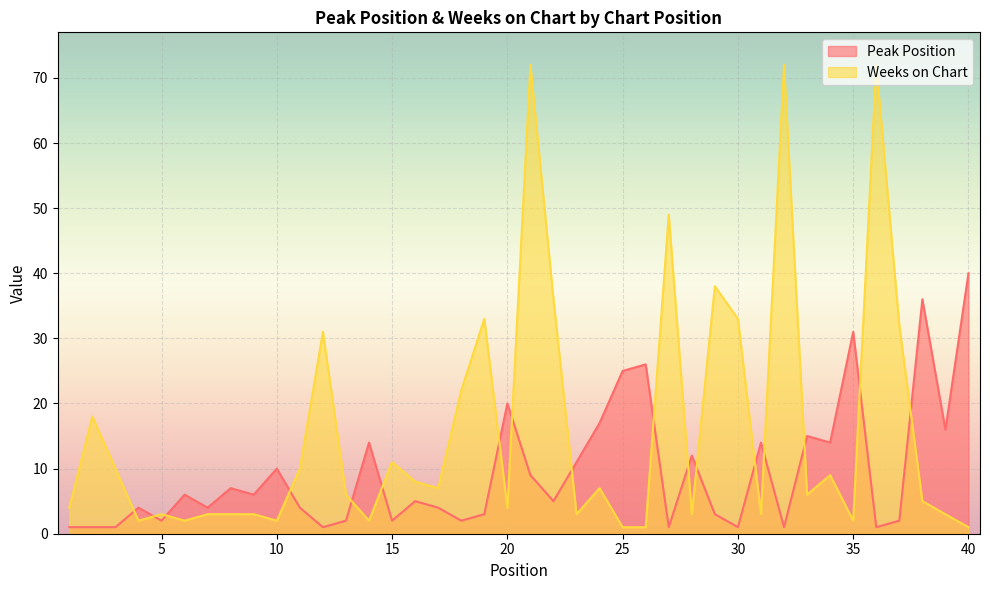

What is the difference between the Peak Position values at 23 and 6?

5